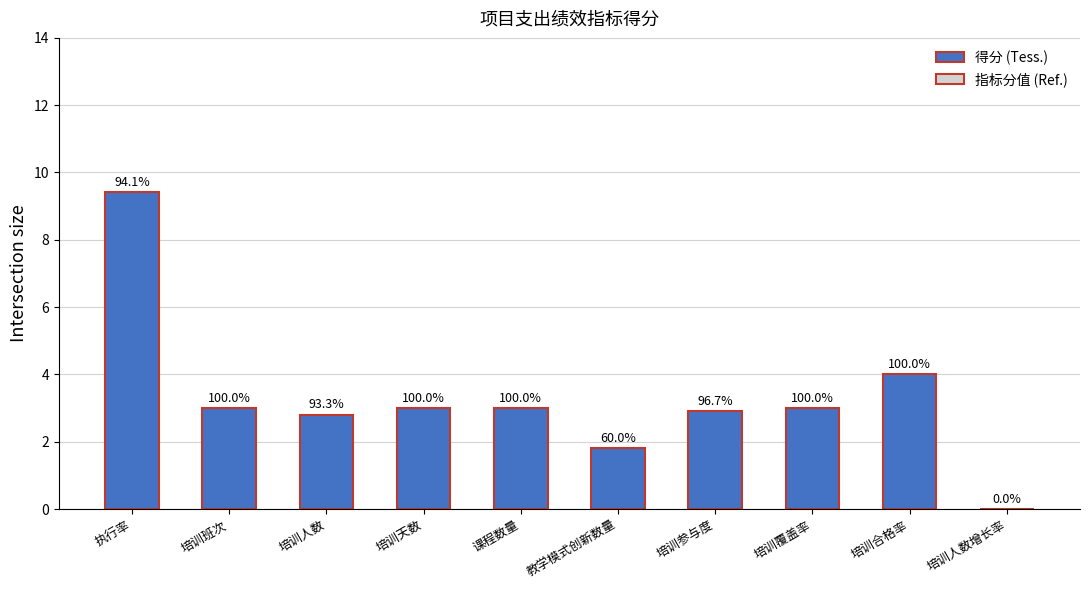

Which label corresponds to the smallest value in the chart?

培训人数增长率